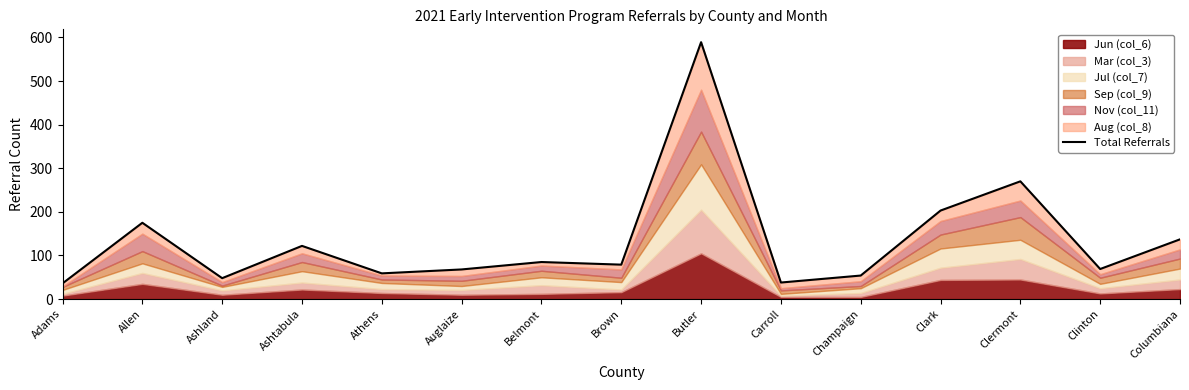

The chart shows a value of 314 at Clark. True or false?

False